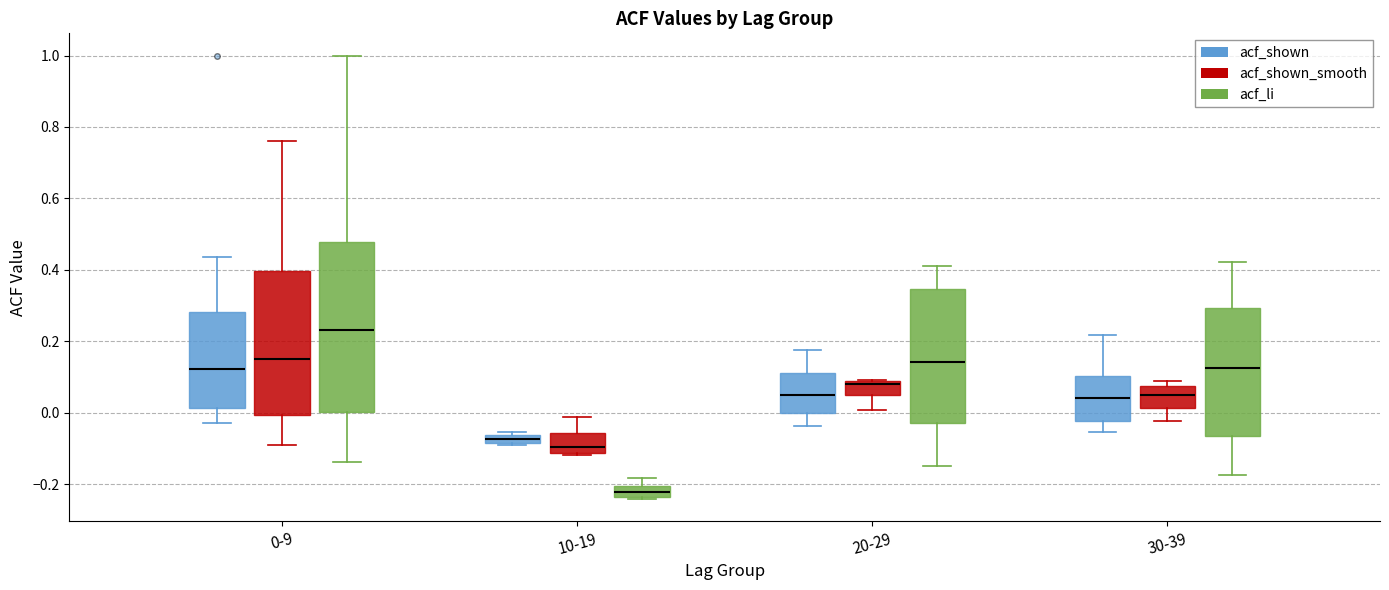

Which box is the tallest, from its lower edge to its upper edge?

0-9 (acf_li)